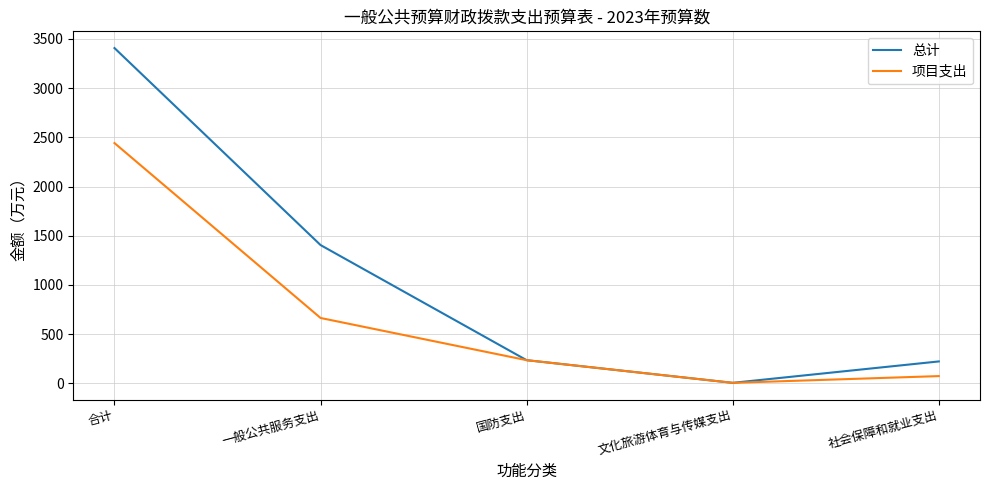

Where is 总计 nearest to the value 1706?

一般公共服务支出